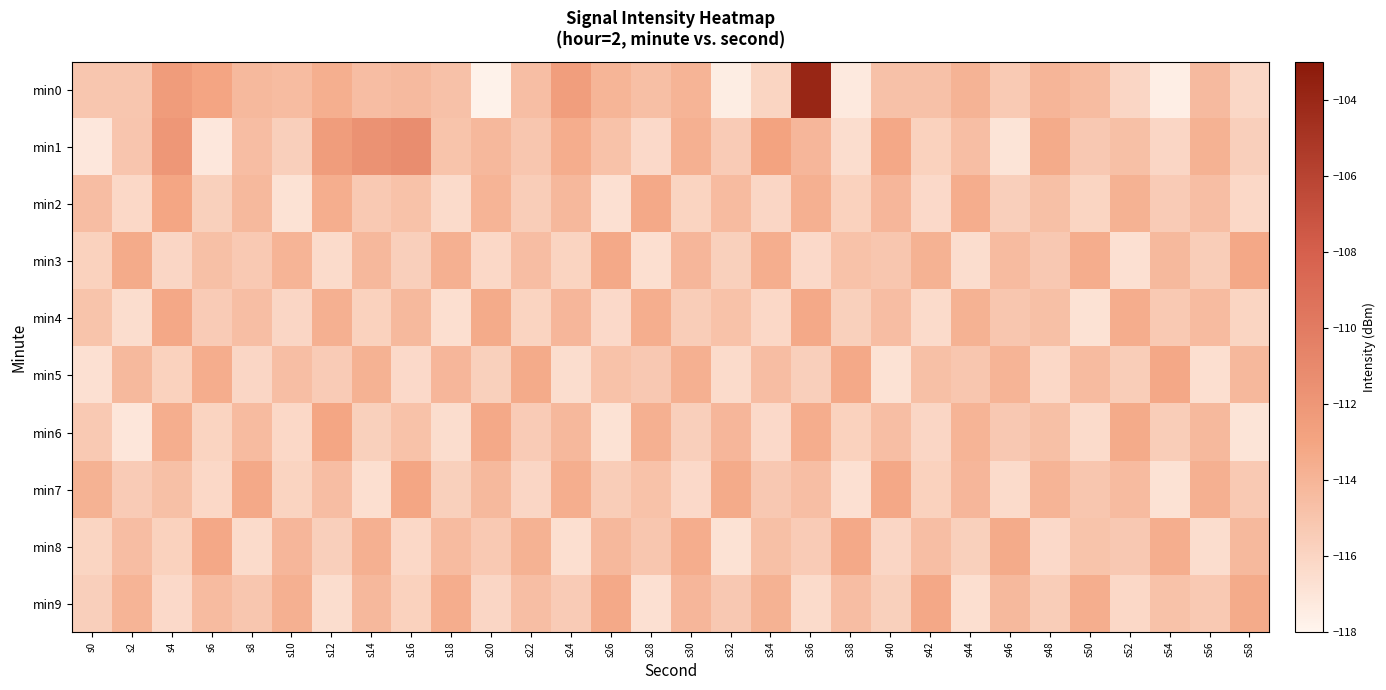

Reading right to left, transcribe all the data shown in this chart.

min0: s58=-116.2	s56=-114.4	s54=-117.5	s52=-116.1	s50=-114.5	s48=-114.1	s46=-115.3	s44=-113.9	s42=-114.7	s40=-114.7	s38=-117.3	s36=-103.9	s34=-116.0	s32=-117.5	s30=-113.9	s28=-114.6	s26=-114.0	s24=-112.5	s22=-114.6	s20=-117.8	s18=-114.7	s16=-114.3	s14=-114.5	s12=-113.7	s10=-114.5	s8=-114.3	s6=-113.0	s4=-112.4	s2=-115.1	s0=-115.1
min1: s58=-115.6	s56=-113.8	s54=-116.1	s52=-114.7	s50=-115.2	s48=-113.4	s46=-116.9	s44=-114.6	s42=-115.8	s40=-113.2	s38=-116.5	s36=-114.1	s34=-112.9	s32=-115.4	s30=-113.7	s28=-116.3	s26=-114.8	s24=-113.5	s22=-115.1	s20=-114.2	s18=-114.9	s16=-111.3	s14=-111.6	s12=-112.5	s10=-115.6	s8=-114.5	s6=-117.1	s4=-112.0	s2=-115.0	s0=-117.2
min2: s58=-116.2	s56=-114.6	s54=-115.4	s52=-113.8	s50=-116.0	s48=-114.7	s46=-115.6	s44=-113.5	s42=-116.3	s40=-114.1	s38=-115.8	s36=-113.7	s34=-116.1	s32=-114.4	s30=-115.9	s28=-113.3	s26=-116.7	s24=-114.2	s22=-115.5	s20=-113.9	s18=-116.4	s16=-114.8	s14=-115.3	s12=-113.6	s10=-116.8	s8=-114.3	s6=-115.7	s4=-113.1	s2=-116.2	s0=-114.5
min3: s58=-113.2	s56=-115.5	s54=-114.3	s52=-116.7	s50=-113.5	s48=-115.2	s46=-114.4	s44=-116.5	s42=-113.8	s40=-115.1	s38=-114.8	s36=-116.3	s34=-113.6	s32=-115.7	s30=-114.1	s28=-116.6	s26=-113.3	s24=-115.9	s22=-114.5	s20=-116.2	s18=-113.7	s16=-115.6	s14=-114.2	s12=-116.4	s10=-113.9	s8=-115.3	s6=-114.7	s4=-116.1	s2=-113.4	s0=-115.8
min4: s58=-116.0	s56=-114.4	s54=-115.3	s52=-113.5	s50=-116.8	s48=-114.7	s46=-115.1	s44=-113.8	s42=-116.4	s40=-114.5	s38=-115.7	s36=-113.3	s34=-116.2	s32=-114.8	s30=-115.5	s28=-113.6	s26=-116.3	s24=-114.1	s22=-115.9	s20=-113.4	s18=-116.6	s16=-114.3	s14=-115.8	s12=-113.7	s10=-116.1	s8=-114.6	s6=-115.4	s4=-113.2	s2=-116.5	s0=-114.9
min5: s58=-114.2	s56=-116.6	s54=-113.2	s52=-115.5	s50=-114.4	s48=-116.2	s46=-113.9	s44=-115.1	s42=-114.7	s40=-116.8	s38=-113.3	s36=-115.6	s34=-114.5	s32=-116.4	s30=-113.7	s28=-115.2	s26=-114.8	s24=-116.5	s22=-113.4	s20=-115.7	s18=-114.1	s16=-116.3	s14=-113.8	s12=-115.4	s10=-114.6	s8=-116.1	s6=-113.5	s4=-115.8	s2=-114.3	s0=-116.7
min6: s58=-116.9	s56=-114.3	s54=-115.5	s52=-113.4	s50=-116.4	s48=-114.7	s46=-115.2	s44=-113.9	s42=-116.1	s40=-114.6	s38=-115.8	s36=-113.5	s34=-116.3	s32=-114.1	s30=-115.6	s28=-113.7	s26=-116.8	s24=-114.2	s22=-115.4	s20=-113.3	s18=-116.5	s16=-114.8	s14=-115.7	s12=-113.1	s10=-116.2	s8=-114.4	s6=-115.9	s4=-113.6	s2=-117.1	s0=-115.3
min7: s58=-115.3	s56=-113.7	s54=-116.8	s52=-114.4	s50=-115.1	s48=-113.9	s46=-116.4	s44=-114.1	s42=-115.8	s40=-113.2	s38=-116.7	s36=-114.6	s34=-115.2	s32=-113.4	s30=-116.3	s28=-114.8	s26=-115.5	s24=-113.6	s22=-116.1	s20=-114.3	s18=-115.7	s16=-113.1	s14=-116.6	s12=-114.5	s10=-115.9	s8=-113.3	s6=-116.2	s4=-114.7	s2=-115.4	s0=-113.8
min8: s58=-114.3	s56=-116.5	s54=-113.6	s52=-115.2	s50=-114.9	s48=-116.3	s46=-113.4	s44=-115.7	s42=-114.6	s40=-116.1	s38=-113.3	s36=-115.4	s34=-114.7	s32=-116.8	s30=-113.5	s28=-115.1	s26=-114.2	s24=-116.6	s22=-113.8	s20=-115.3	s18=-114.4	s16=-116.2	s14=-113.7	s12=-115.6	s10=-114.1	s8=-116.4	s6=-113.2	s4=-115.8	s2=-114.5	s0=-116.0
min9: s58=-113.4	s56=-115.3	s54=-114.8	s52=-116.2	s50=-113.6	s48=-115.5	s46=-114.3	s44=-116.6	s42=-113.2	s40=-115.7	s38=-114.5	s36=-116.4	s34=-113.8	s32=-115.2	s30=-114.1	s28=-116.7	s26=-113.3	s24=-115.4	s22=-114.6	s20=-116.1	s18=-113.5	s16=-115.8	s14=-114.2	s12=-116.5	s10=-113.7	s8=-115.1	s6=-114.4	s4=-116.3	s2=-113.9	s0=-115.6